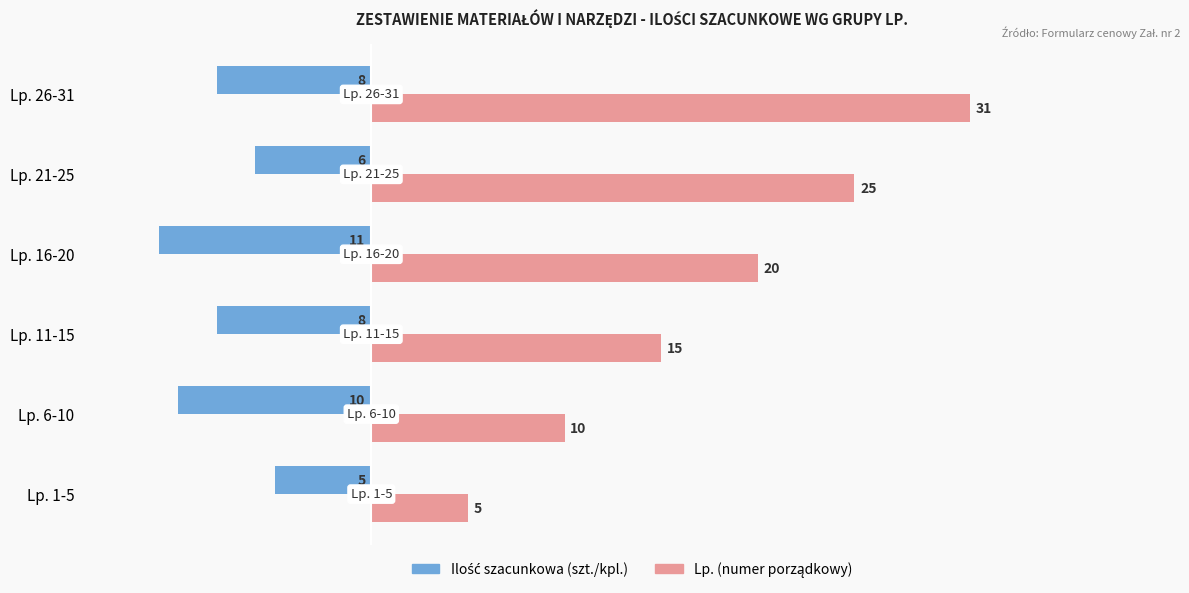

At which category is the sum across all series the highest?

Lp. 26-31